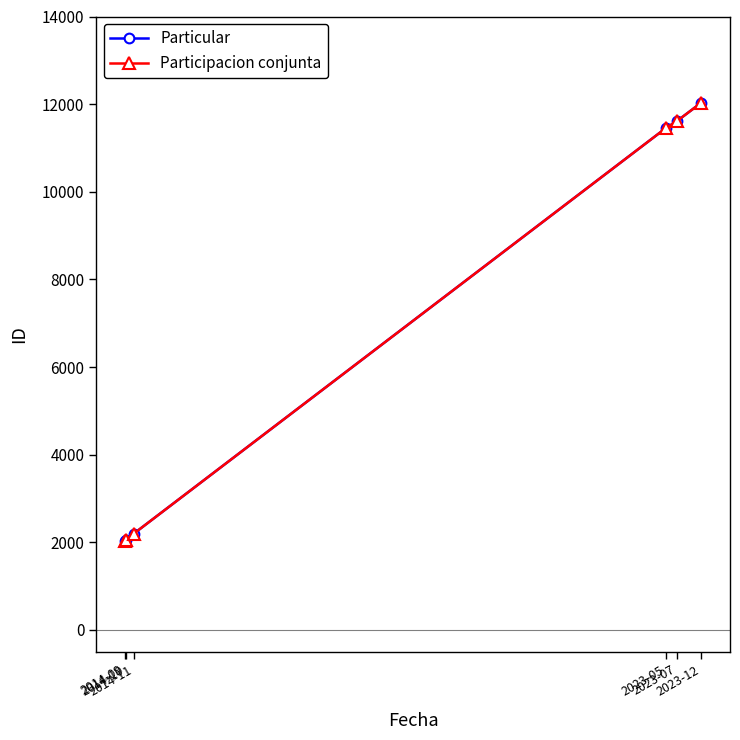

What is the sum of the Participacion conjunta values at 2023-07 and 2014-11?

13807